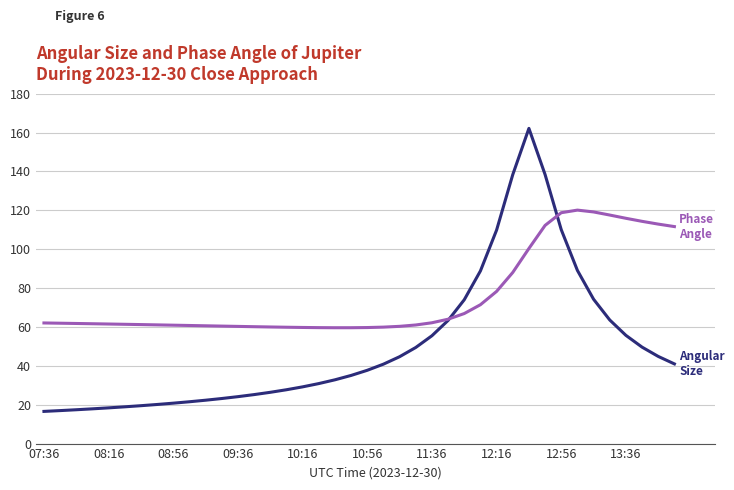

What is the maximum value shown in the chart?

162.1